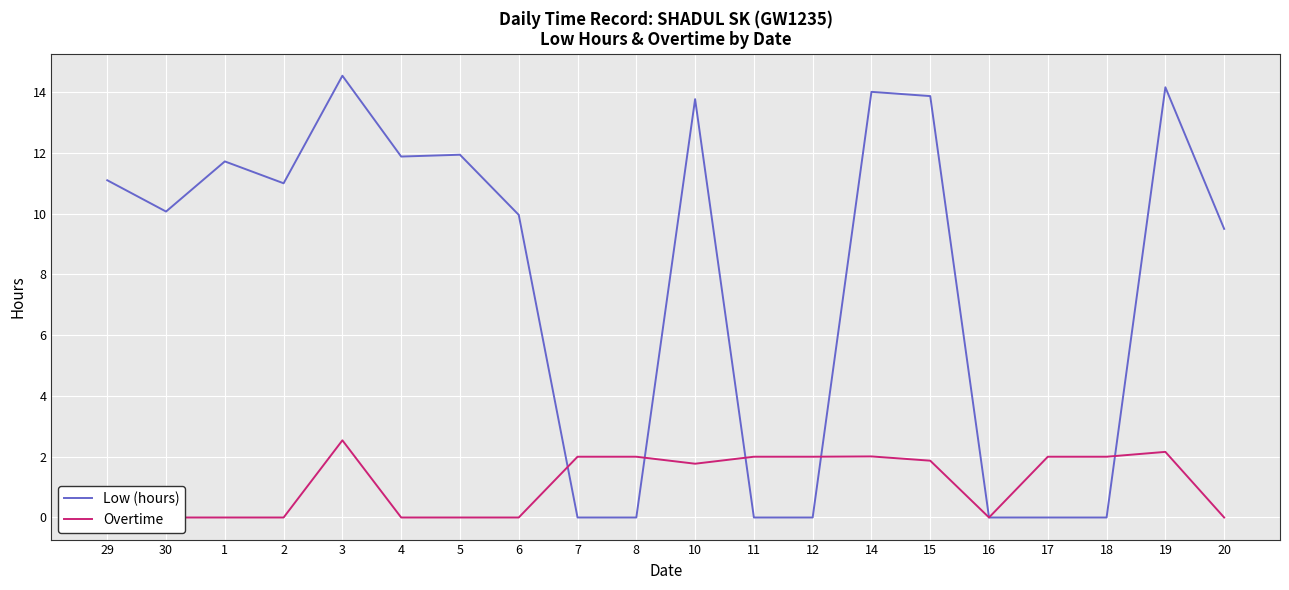

How many lines are shown in the chart?

2